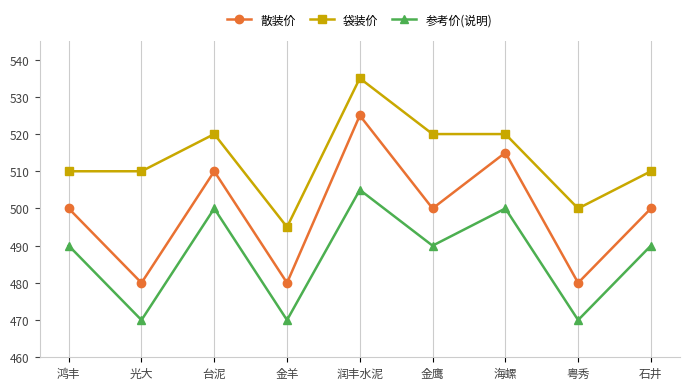

Is it true that 参考价(说明) equals 96 at 粤秀?

False